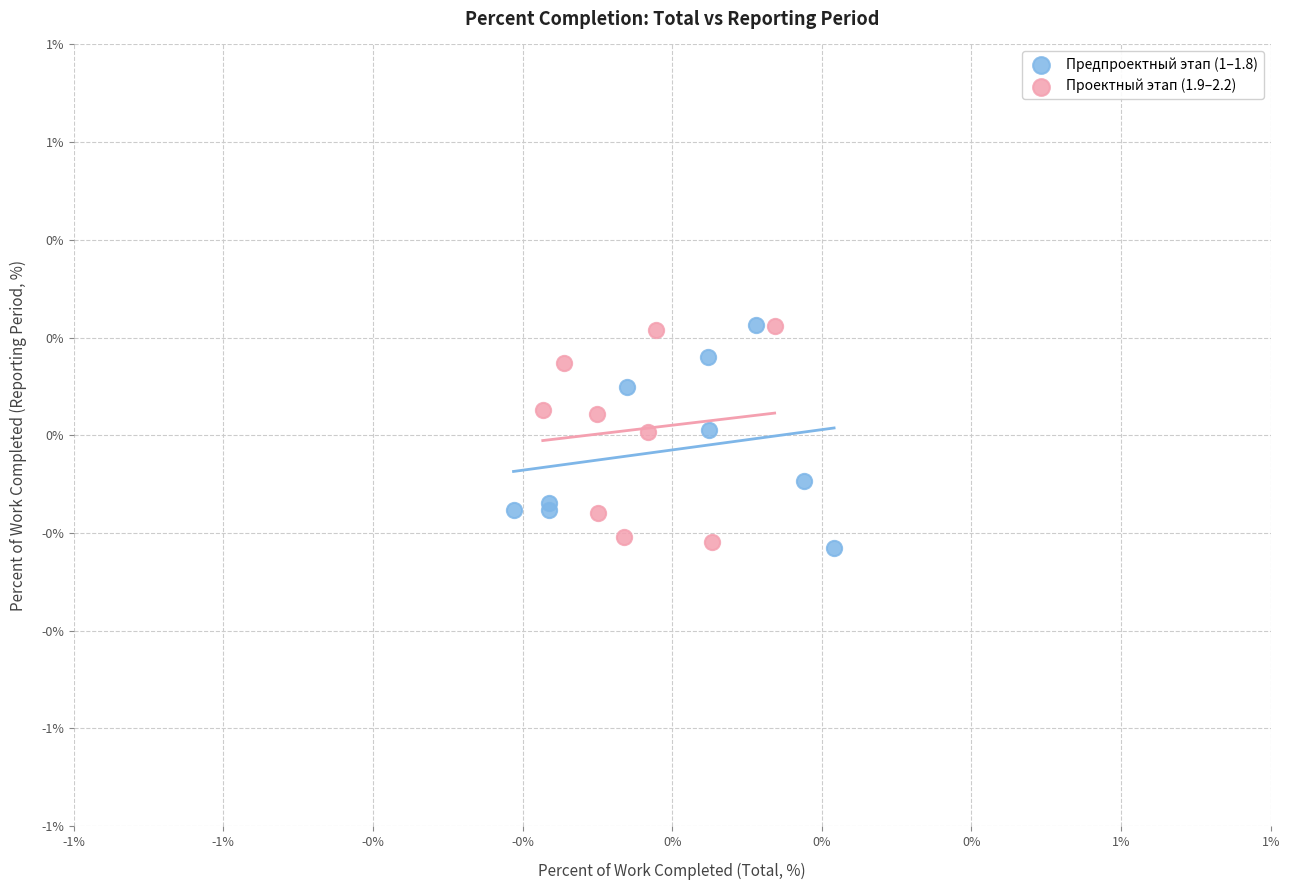

What are all the series names shown in the legend?

Предпроектный этап (1–1.8), Проектный этап (1.9–2.2)